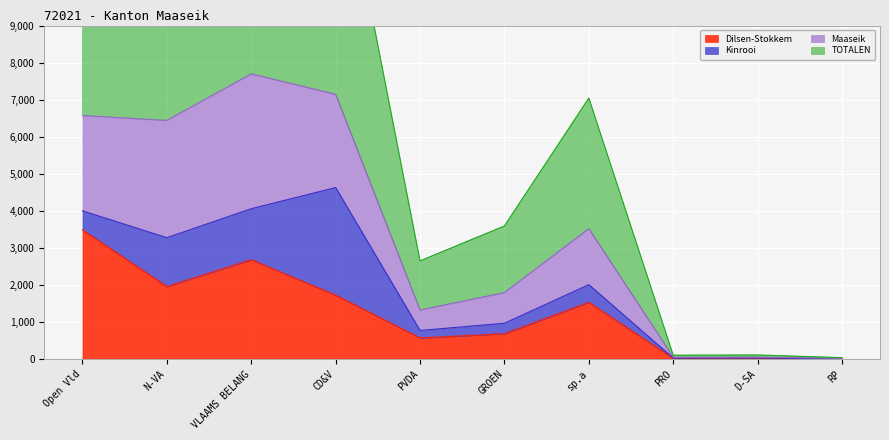

The value of Dilsen-Stokkem at CD&V is 739. True or false?

False